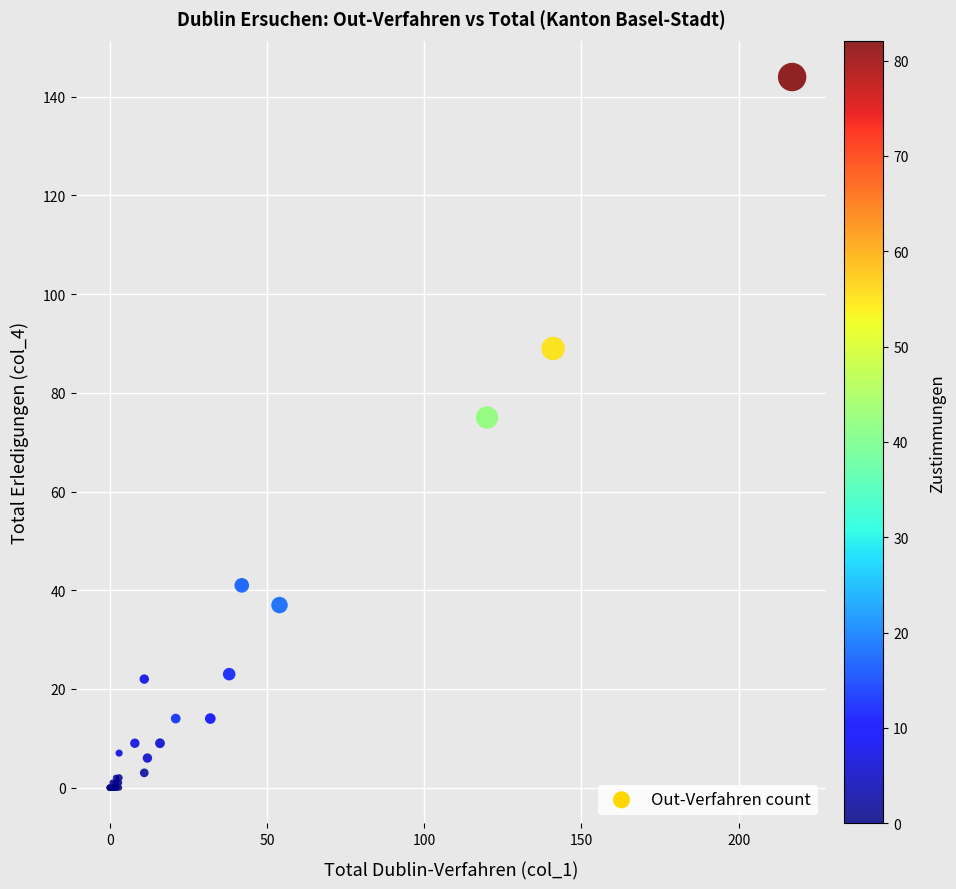

What Y value in the scatter plot is closest to 72?

75